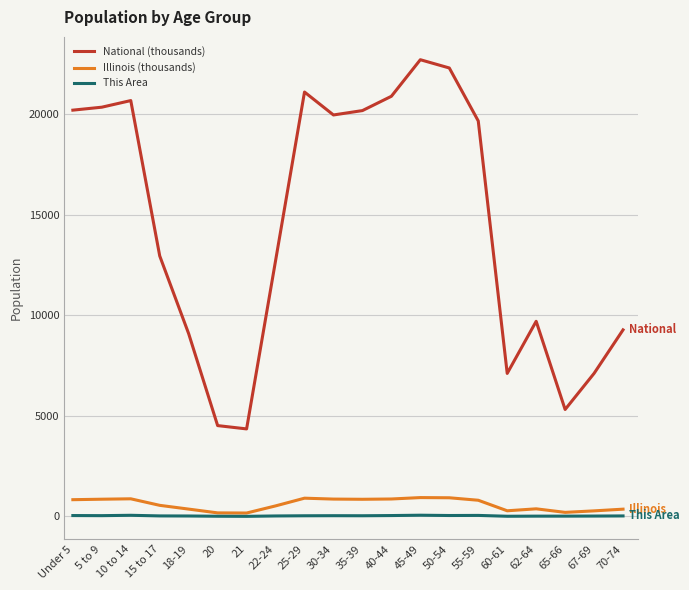

How many lines are shown in the chart?

3